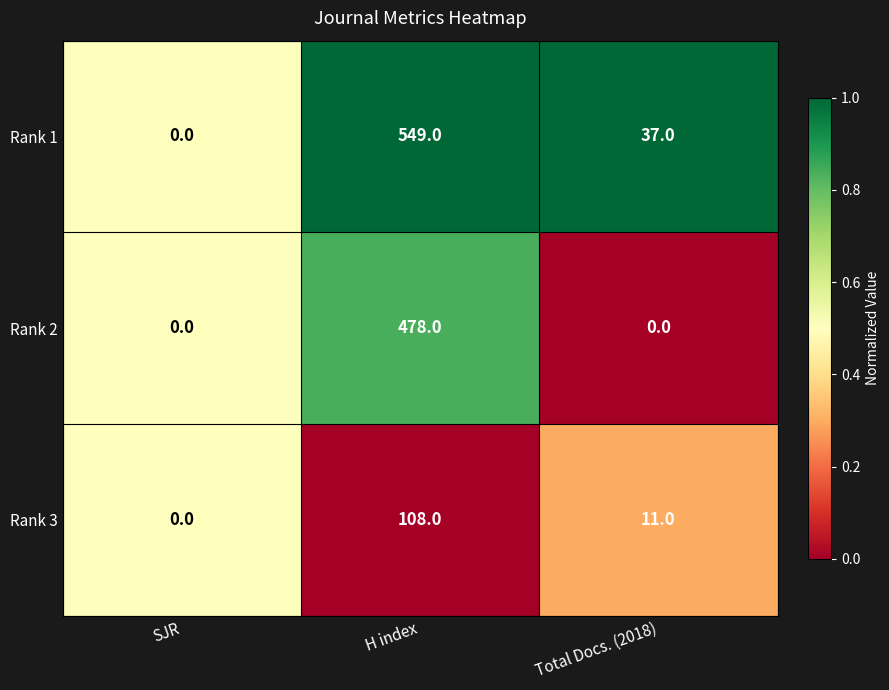

Reading left to right, what are all the values shown in this chart?

Rank 1: 0	549	37
Rank 2: 0	478	0
Rank 3: 0	108	11